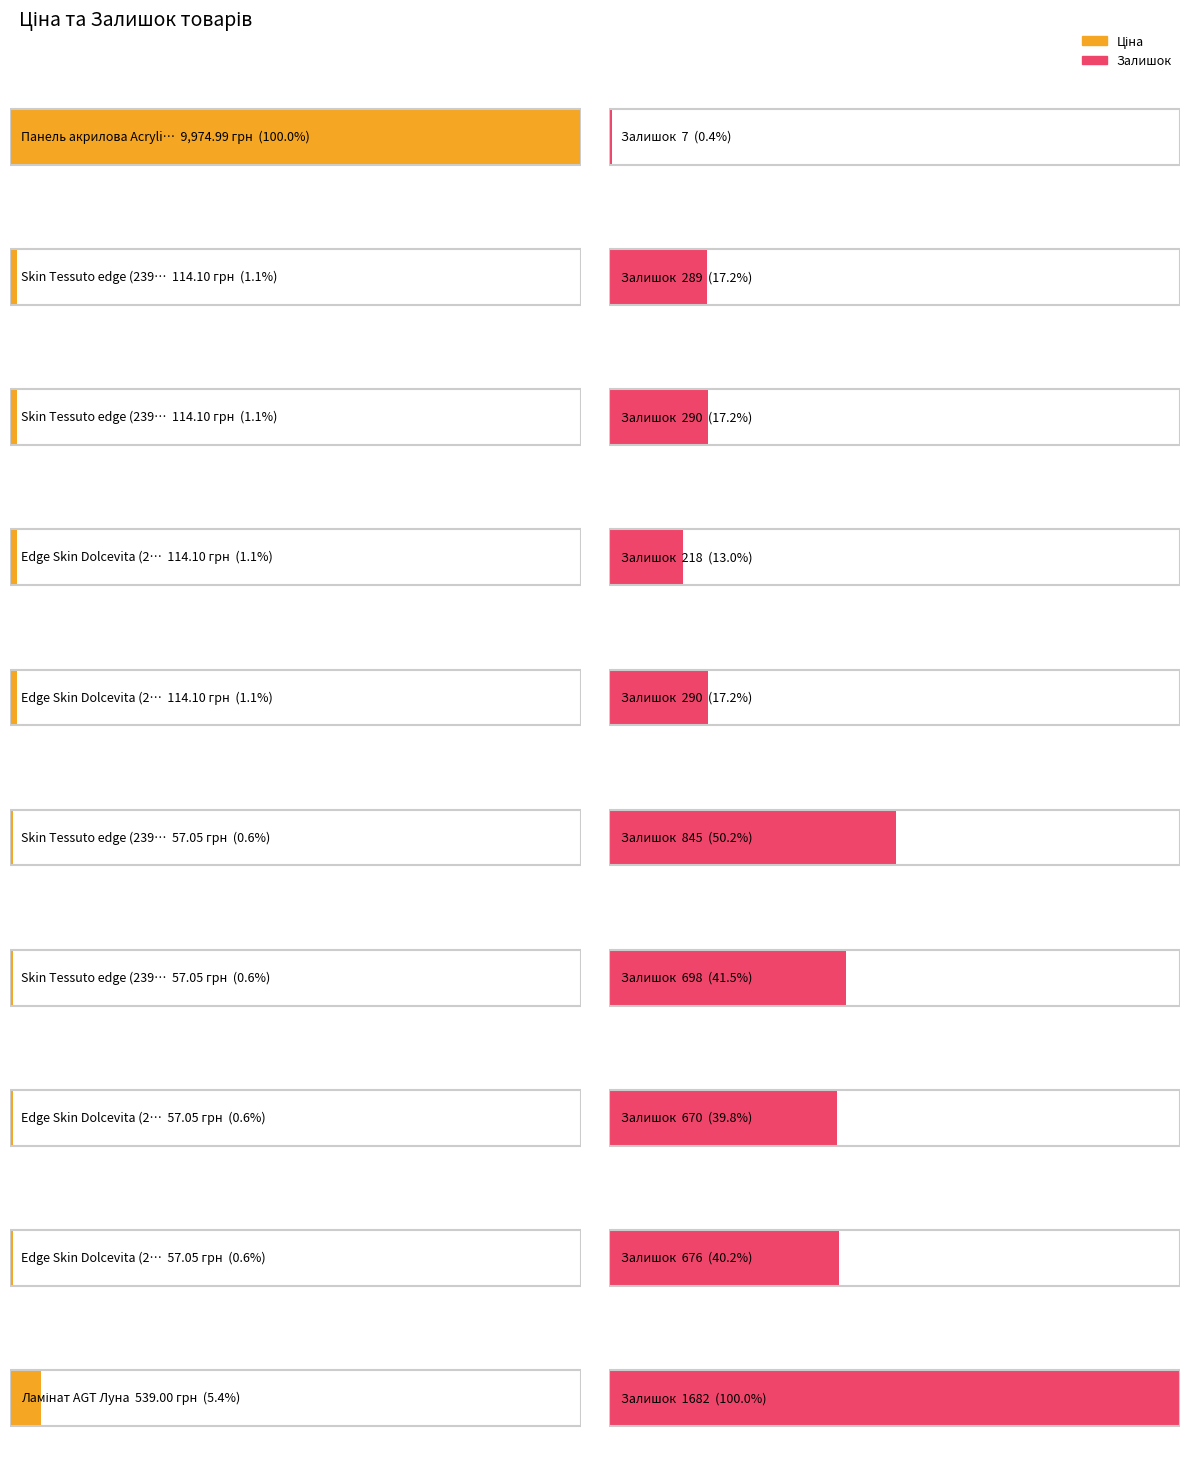

At which label is Залишок closest to 844?

Skin Tessuto edge (239752197)